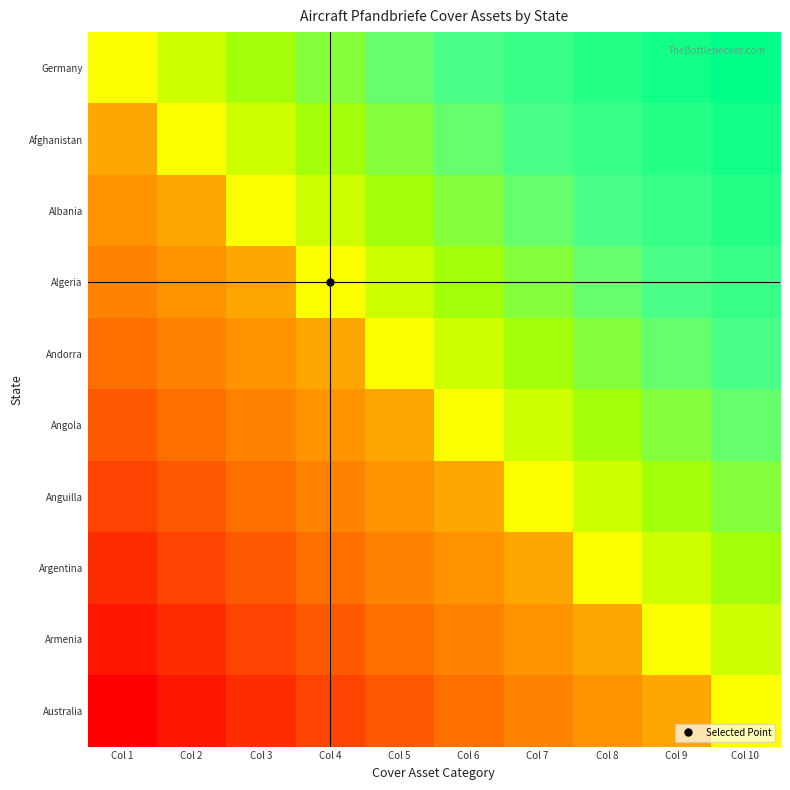

At which category is the sum across all series the highest?

Col 10